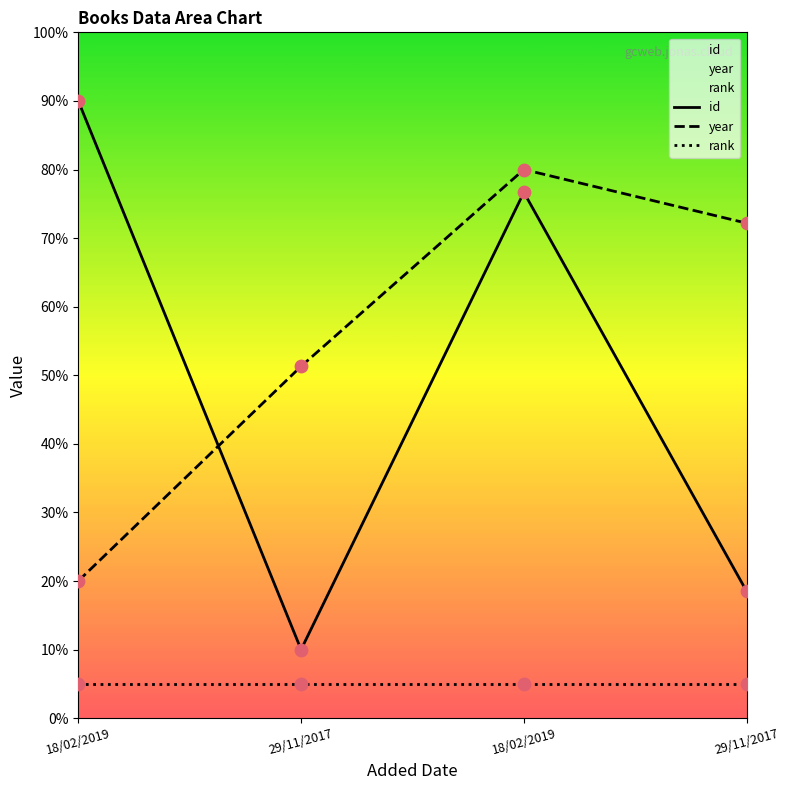

Which series reaches the minimum Y coordinate?

id